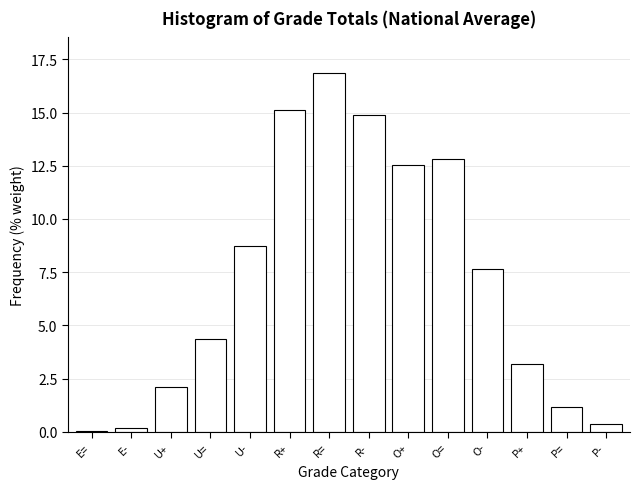

Is it true that the value at O= is 8.2?

False